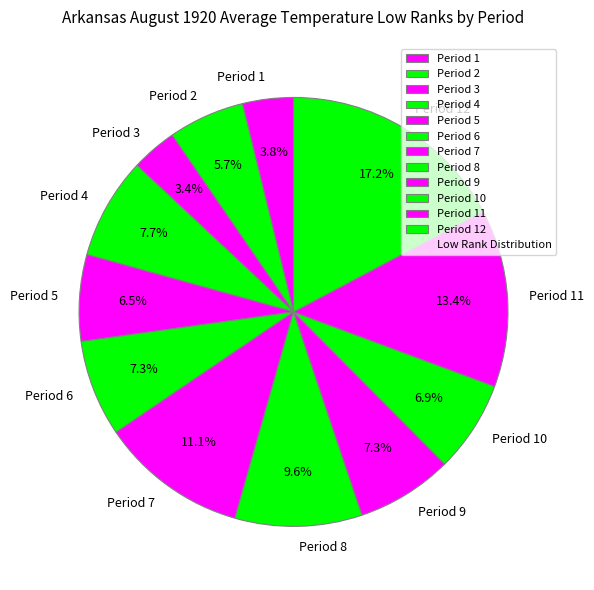

How many segments does this pie chart have?

12